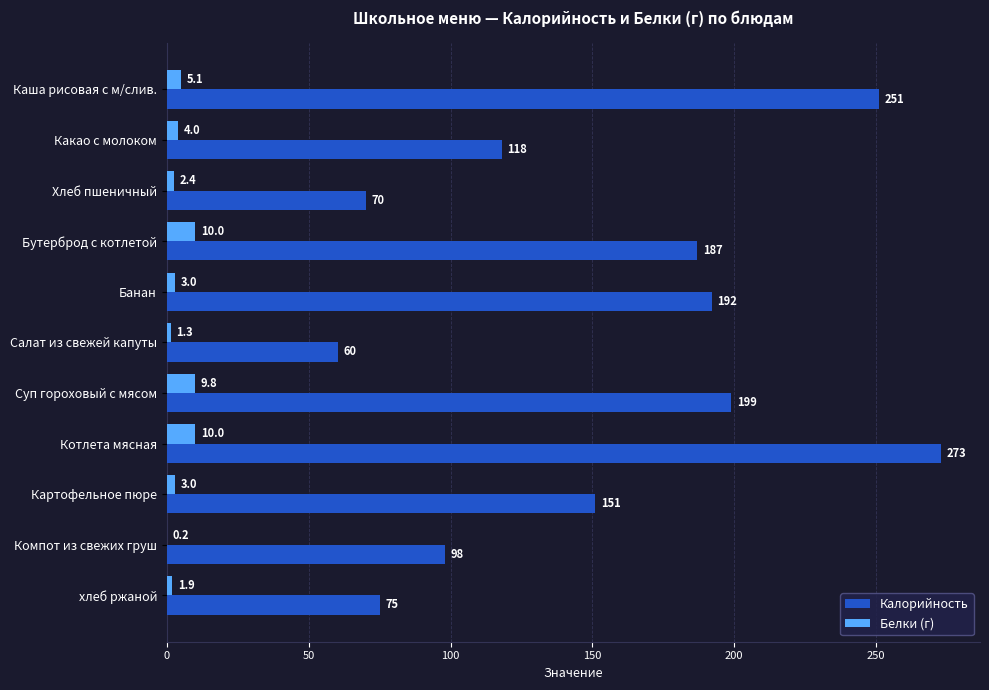

Which series changed the most between Хлеб пшеничный and Банан?

Калорийность